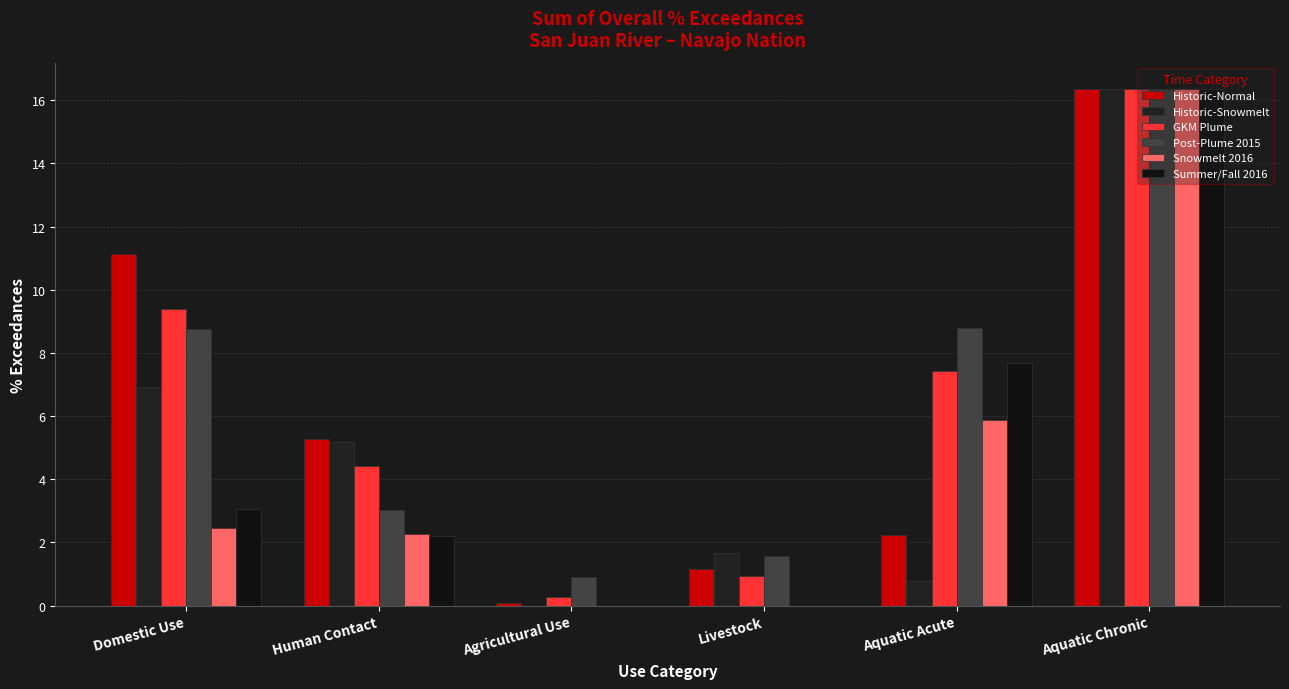

Are the bars horizontal?

No